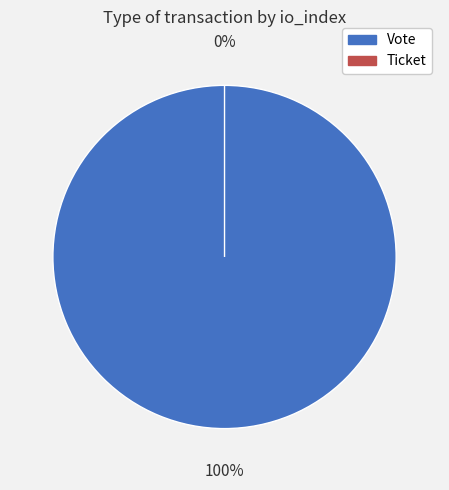

To the nearest percent, what is the difference between the largest and smallest slice percentages?

100%